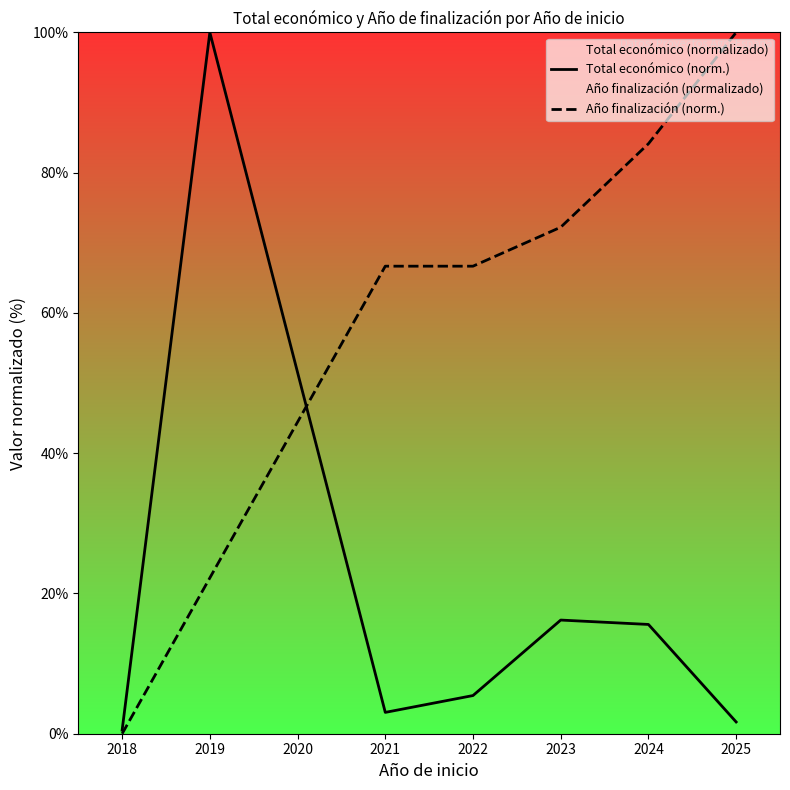

Reading left to right, what are all the values shown in this chart?

Total económico (norm.): 0.5	100.0	3.0	5.4	16.2	15.6	1.7
Año finalización (norm.): 0.0	22.2	66.7	66.7	72.2	84.1	100.0